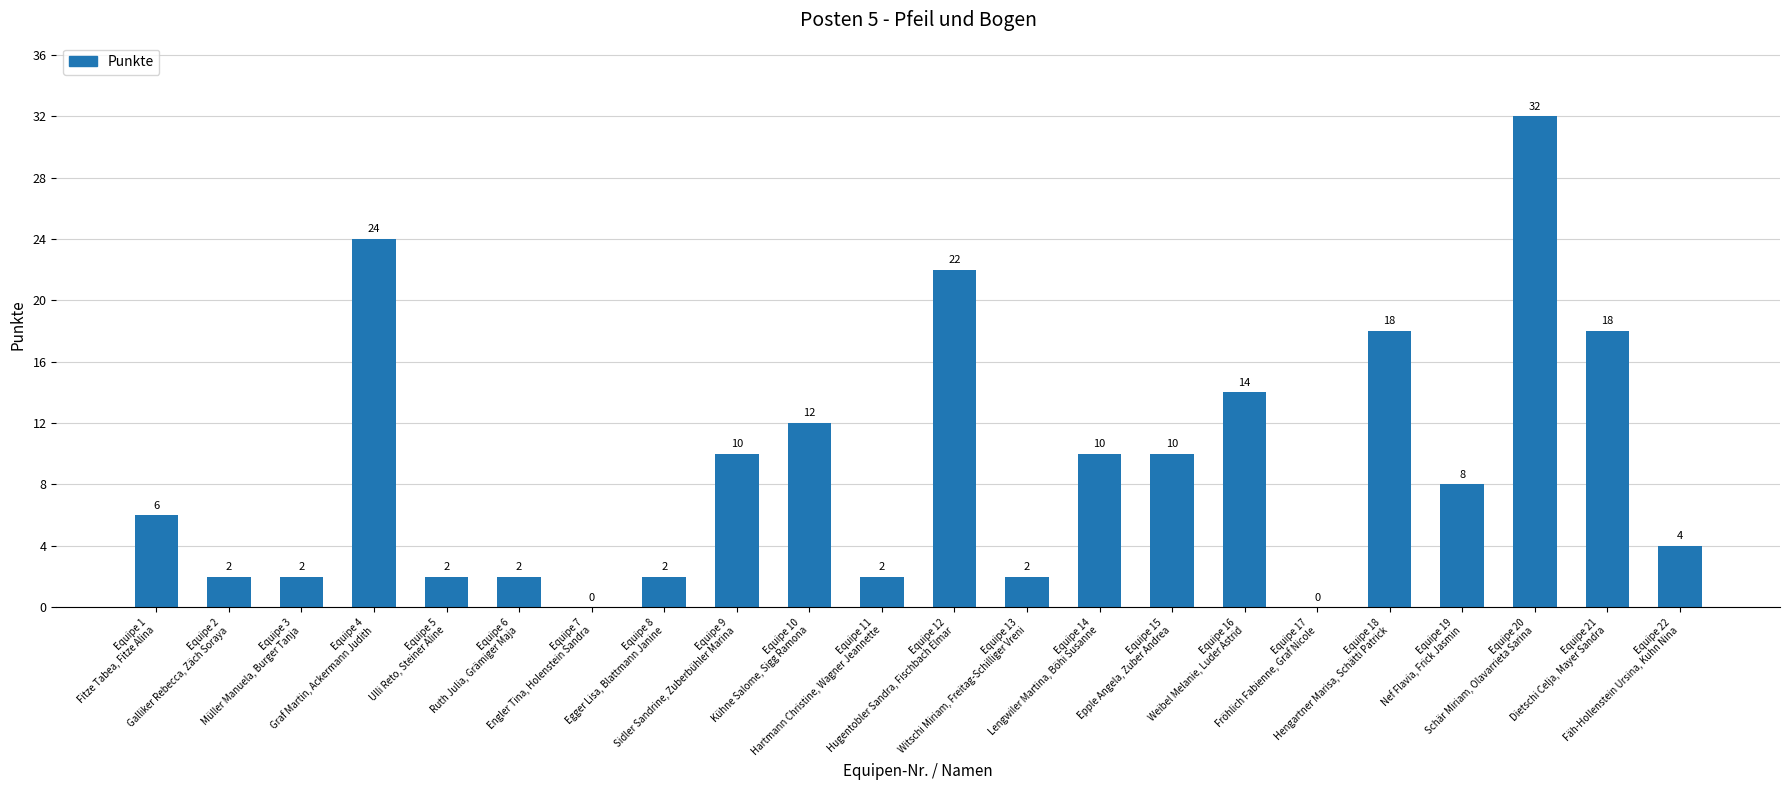

Reading left to right, extract all data points from this chart.

Equipe 1
Fitze Tabea, Fitze Alina=6	Equipe 2
Galliker Rebecca, Zäch Soraya=2	Equipe 3
Müller Manuela, Burger Tanja=2	Equipe 4
Graf Martin, Ackermann Judith=24	Equipe 5
Ulli Reto, Steiner Aline=2	Equipe 6
Ruth Julia, Grämiger Maja=2	Equipe 7
Engler Tina, Holenstein Sandra=0	Equipe 8
Egger Lisa, Blattmann Janine=2	Equipe 9
Sidler Sandrine, Zuberbühler Marina=10	Equipe 10
Kühne Salome, Sigg Ramona=12	Equipe 11
Hartmann Christine, Wagner Jeannette=2	Equipe 12
Hugentobler Sandra, Fischbach Elmar=22	Equipe 13
Witschi Miriam, Freitag-Schilliger Vreni=2	Equipe 14
Lengwiler Martina, Böhi Susanne=10	Equipe 15
Epple Angela, Zuber Andrea=10	Equipe 16
Weibel Melanie, Luder Astrid=14	Equipe 17
Fröhlich Fabienne, Graf Nicole=0	Equipe 18
Hengartner Marisa, Schätti Patrick=18	Equipe 19
Nef Flavia, Frick Jasmin=8	Equipe 20
Schär Miriam, Olavarrieta Sarina=32	Equipe 21
Dietschi Celja, Mayer Sandra=18	Equipe 22
Fäh-Hollenstein Ursina, Kuhn Nina=4